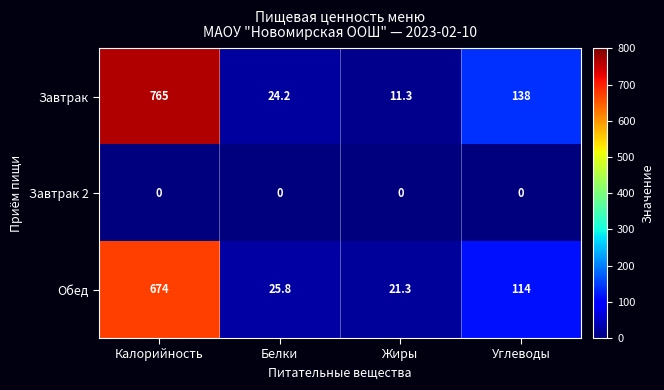

What is the difference between the highest and lowest values at Белки?

25.8